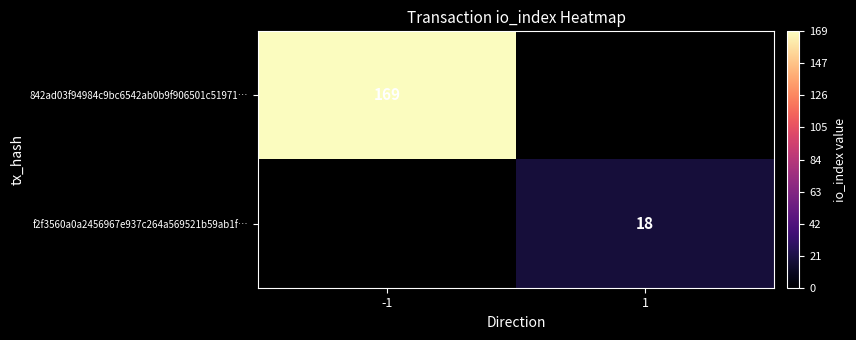

Is it true that 842ad03f94984c9bc6542ab0b9f906501c51971… equals 257 at -1?

False